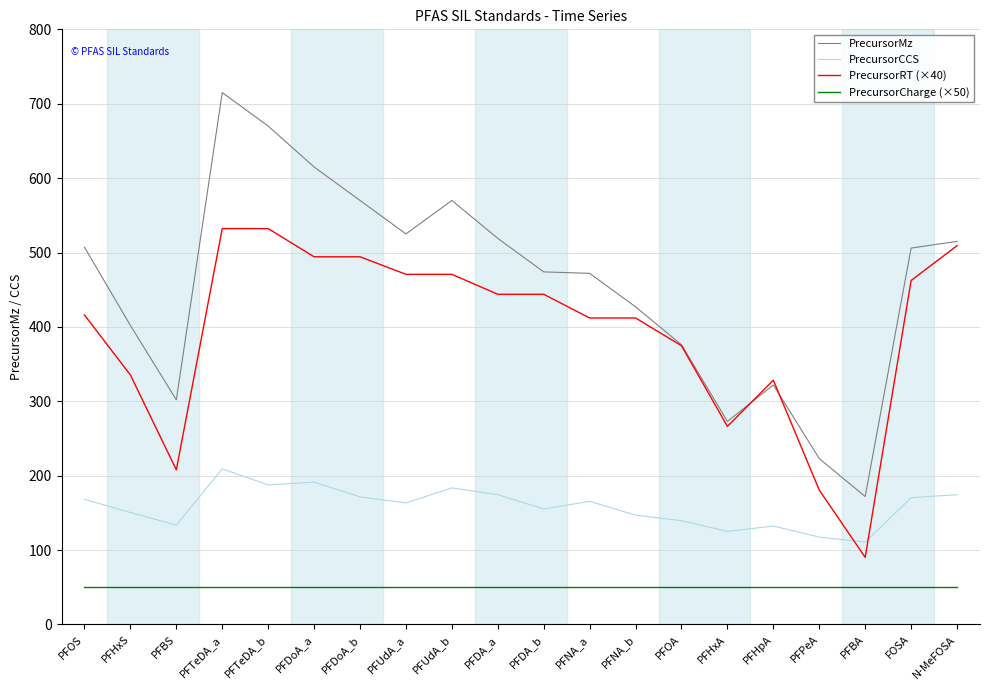

What value does the PrecursorCCS series have at PFDA_a?

174.5